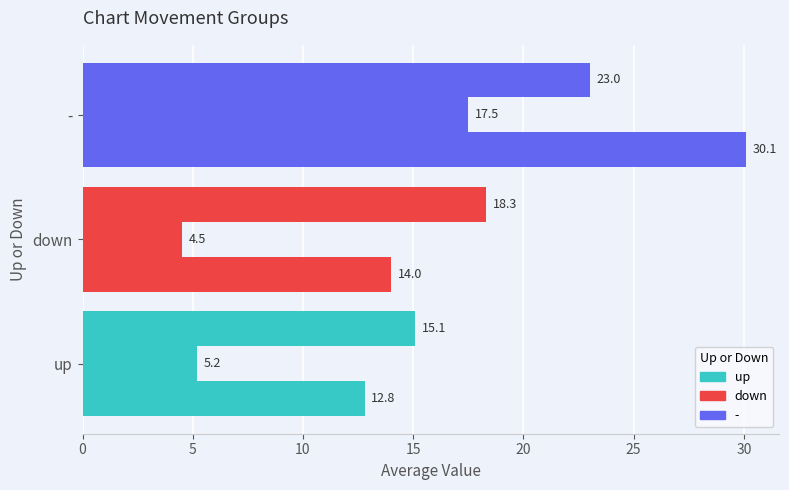

Reading right to left, what are all the values shown in this chart?

Avg Position: 30.1	14.0	12.8
Avg Peak Position: 17.5	4.5	5.2
Avg Weeks on Chart: 23.0	18.3	15.1